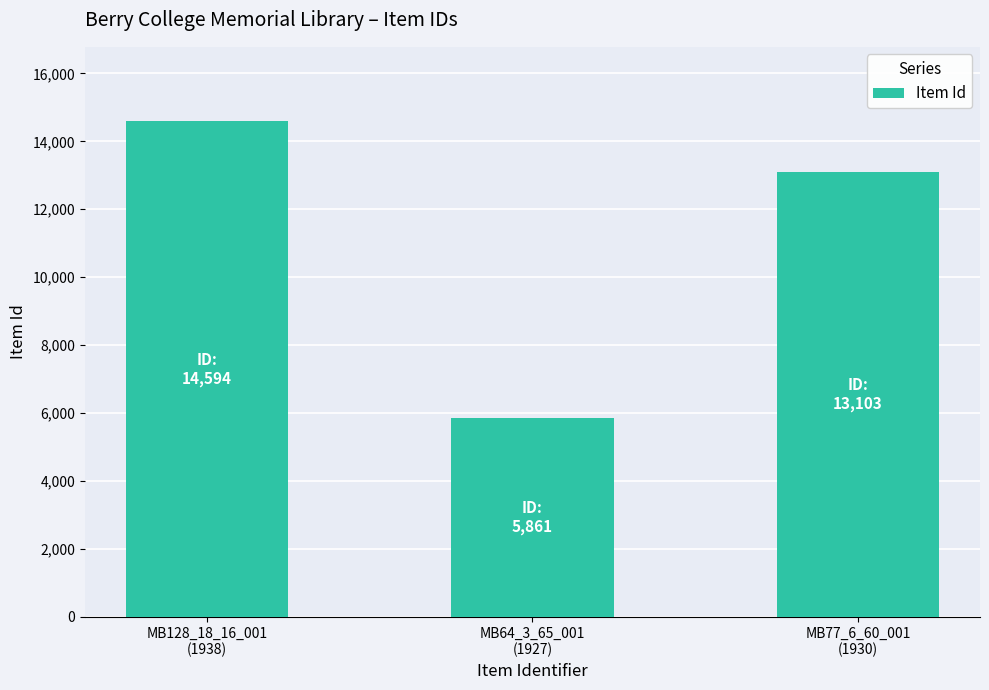

At which label is the value closest to 10227?

MB77_6_60_001
(1930)